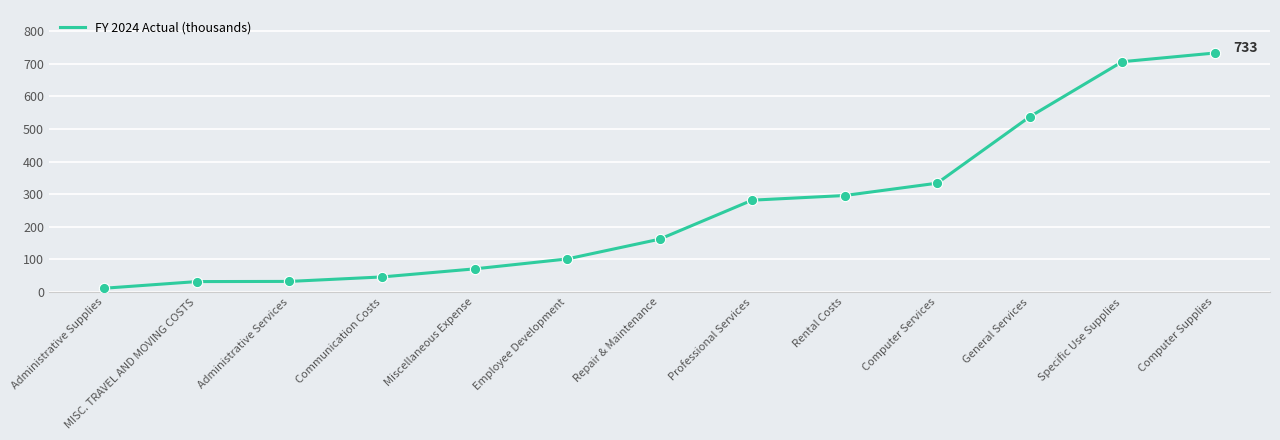

What is the change in value from Professional Services to Computer Services?

+52.1